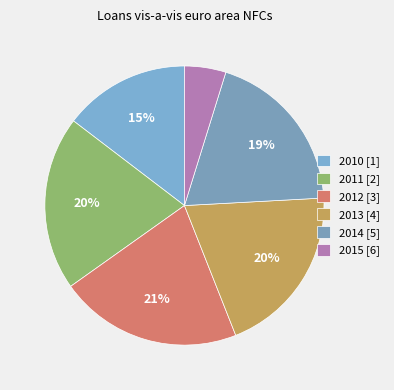

How many segments does this pie chart have?

6